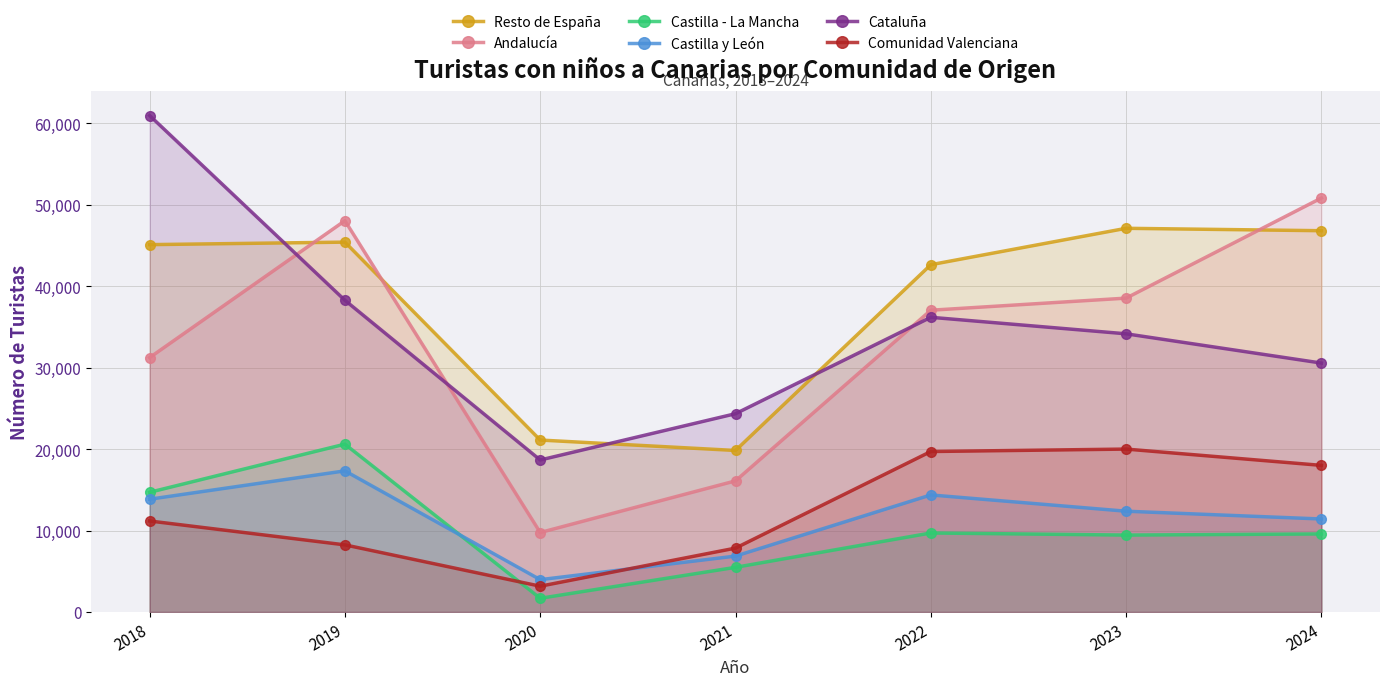

Reading left to right, transcribe all the data shown in this chart.

Resto de España: 2018=45098	2019=45406	2020=21109	2021=19829	2022=42634	2023=47103	2024=46807
Andalucía: 2018=31228	2019=48036	2020=9757	2021=16098	2022=37046	2023=38531	2024=50821
Castilla - La Mancha: 2018=14696	2019=20604	2020=1683	2021=5483	2022=9701	2023=9442	2024=9583
Castilla y León: 2018=13846	2019=17326	2020=3971	2021=6865	2022=14371	2023=12373	2024=11418
Cataluña: 2018=60949	2019=38267	2020=18661	2021=24342	2022=36178	2023=34151	2024=30559
Comunidad Valenciana: 2018=11173	2019=8241	2020=3168	2021=7843	2022=19701	2023=20000	2024=18000